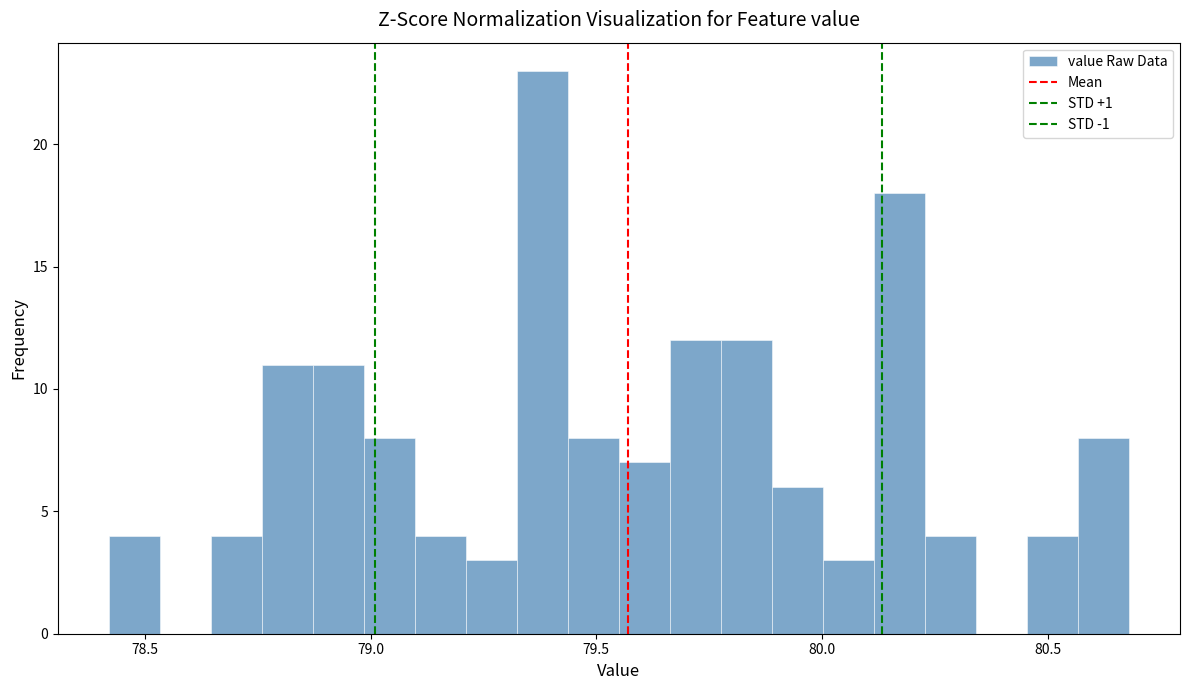

Around what value on the x-axis is the tallest bar? Give the approximate position of its centre, as read against the axis.

79.40